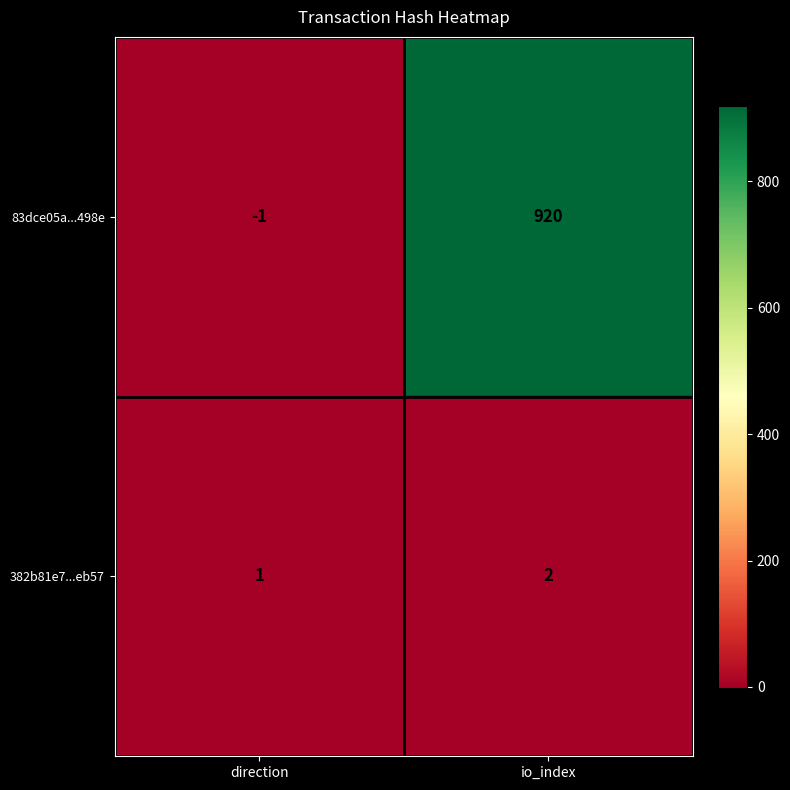

At which category does the chart reach its peak across all series?

io_index